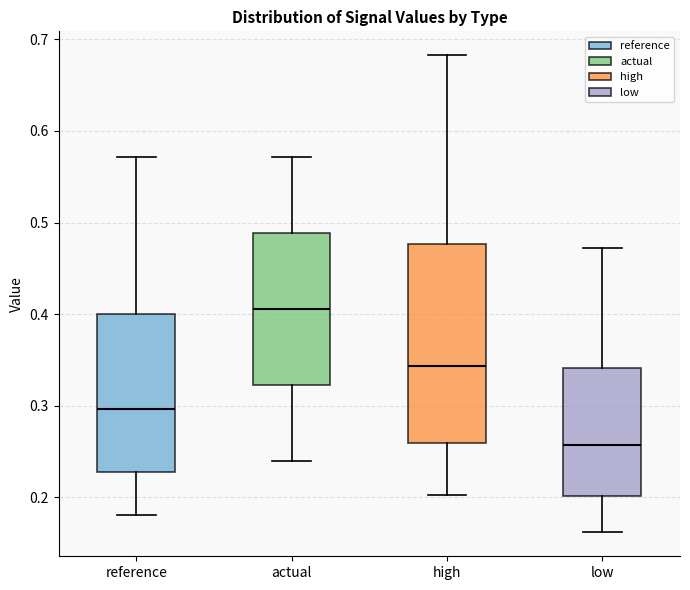

Where does the upper whisker of the box for reference end on the y-axis? The values are not printed on the chart, so give them approximately, as read against the axis.

0.57